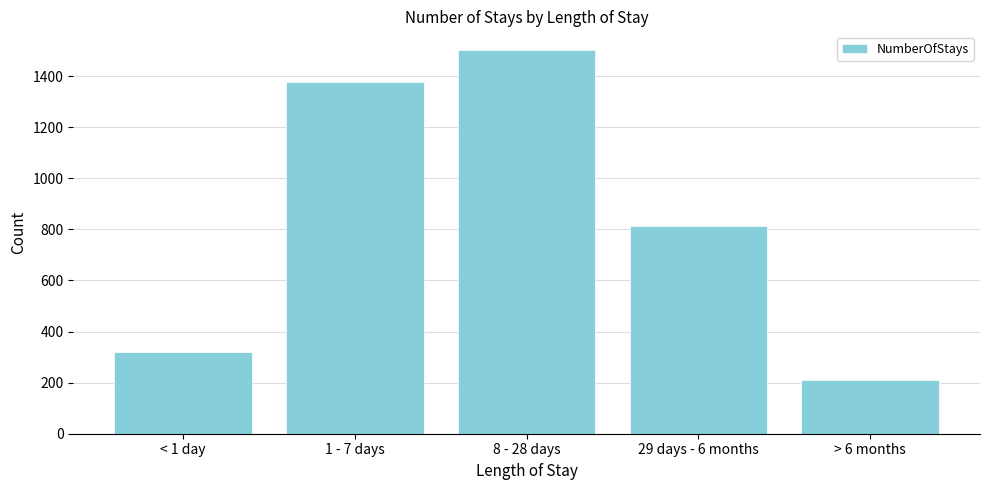

Reading right to left, what are all the values shown in this chart?

210	815	1500	1375	320